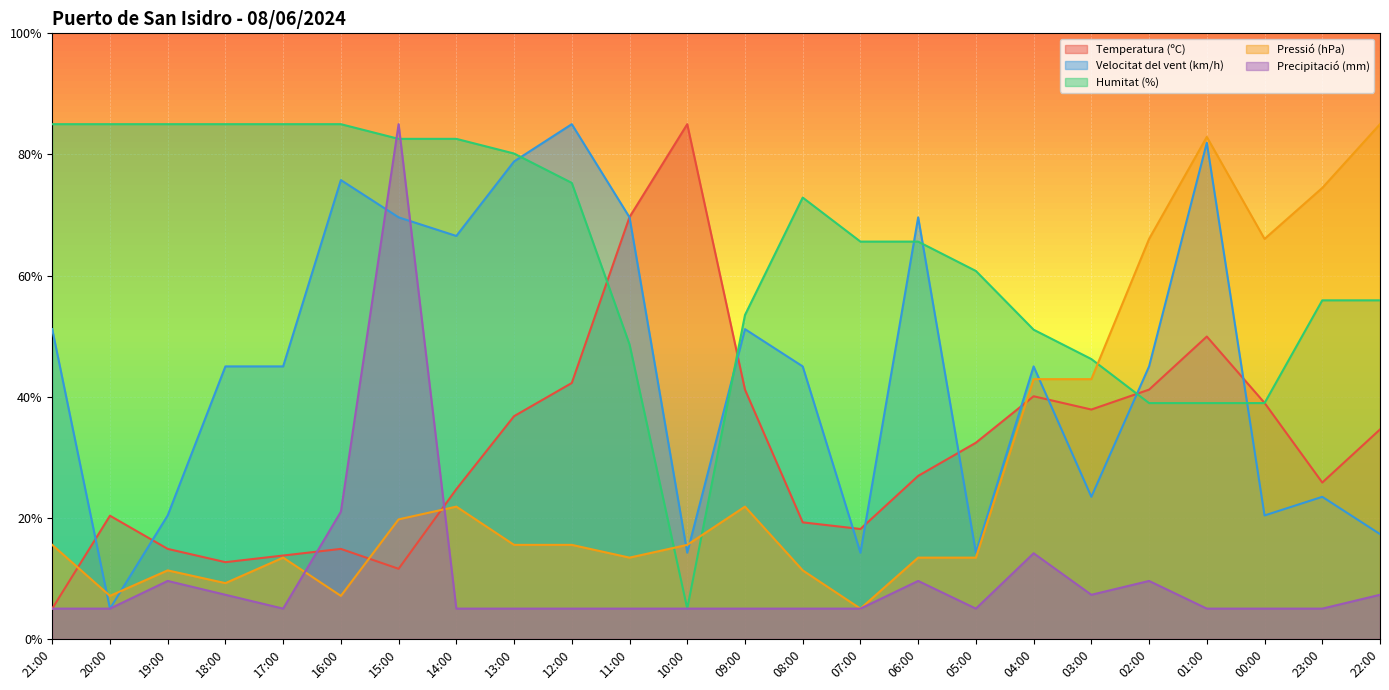

Where do Temperatura (ºC) and Pressió (hPa) first cross each other?

21:00 and 20:00